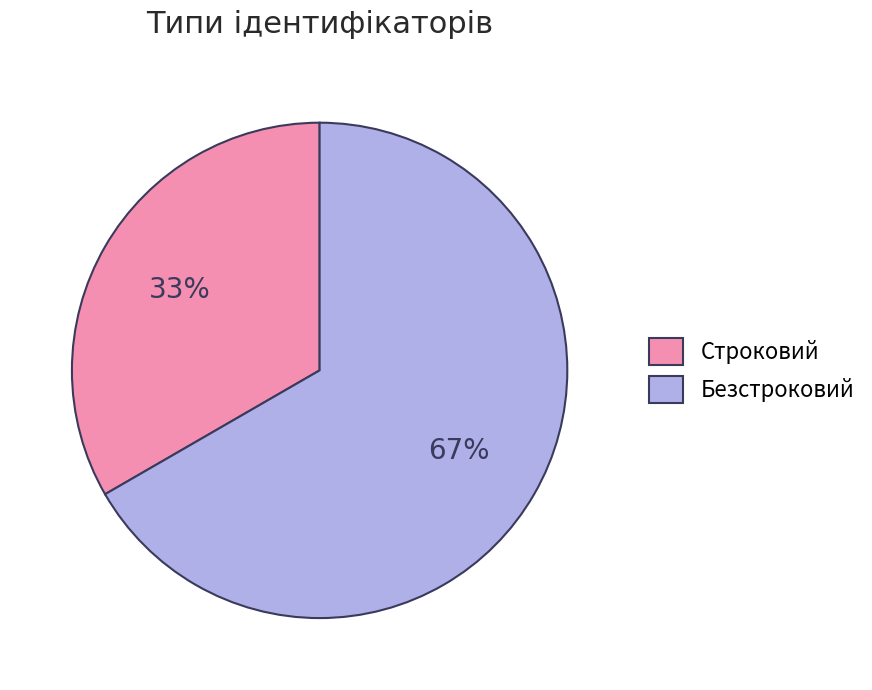

Rank the categories by value from highest to lowest.

Безстроковий, Строковий